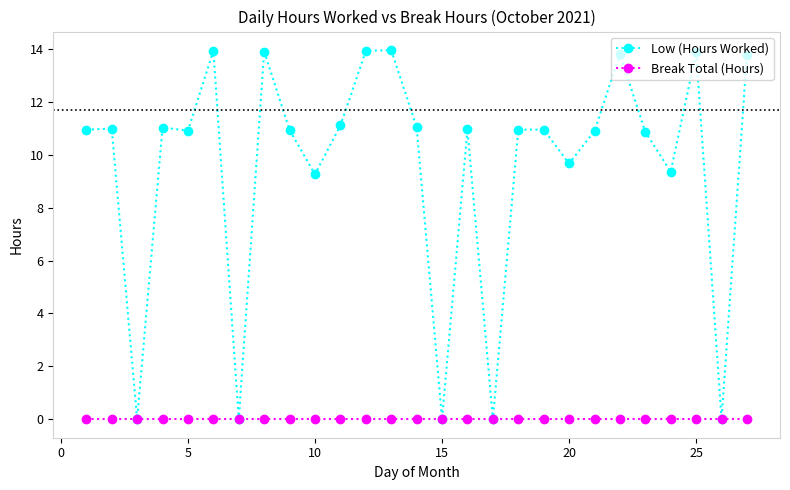

List the series in order of their overall mean, highest first.

Low (Hours Worked), Break Total (Hours)